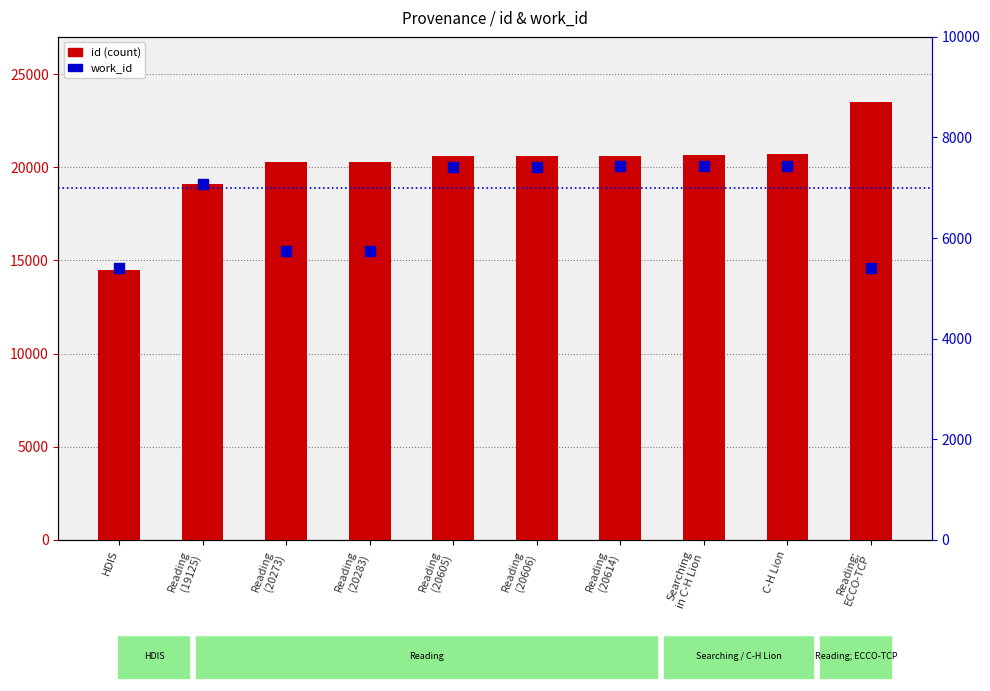

Which series reaches the minimum Y coordinate?

work_id